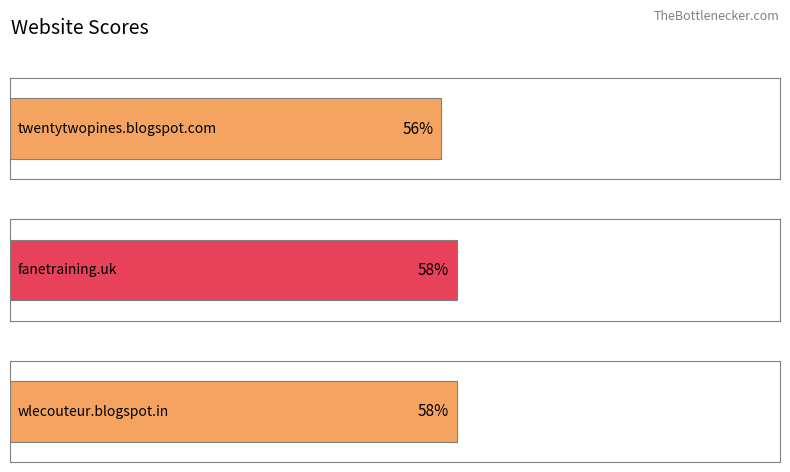

The value at wlecouteur.blogspot.in is 58. True or false?

True